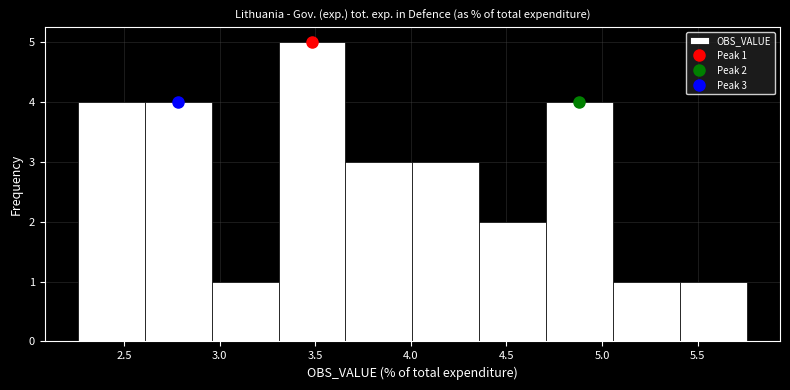

Which range on the x-axis has the tallest bar?

3.30 to 3.65